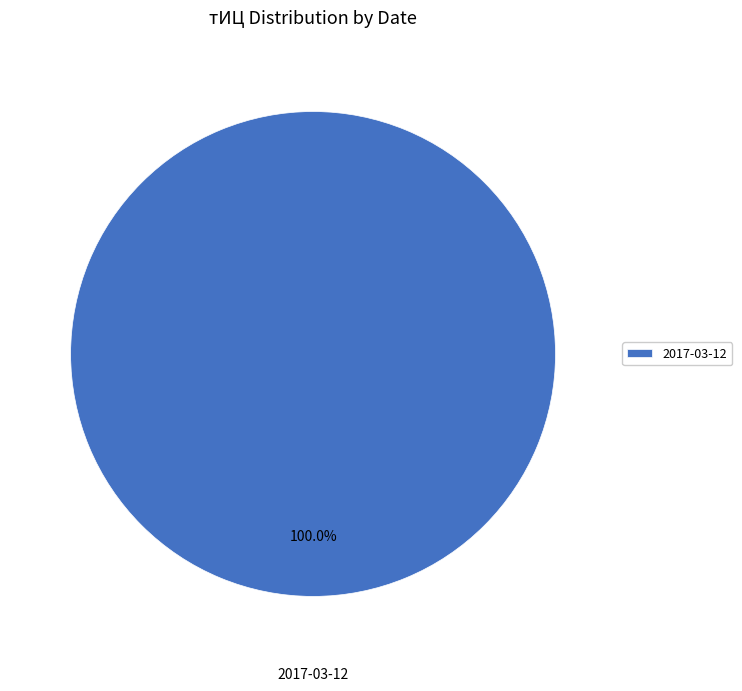

What percentage is the 2017-03-12 slice, to the nearest percent?

100%